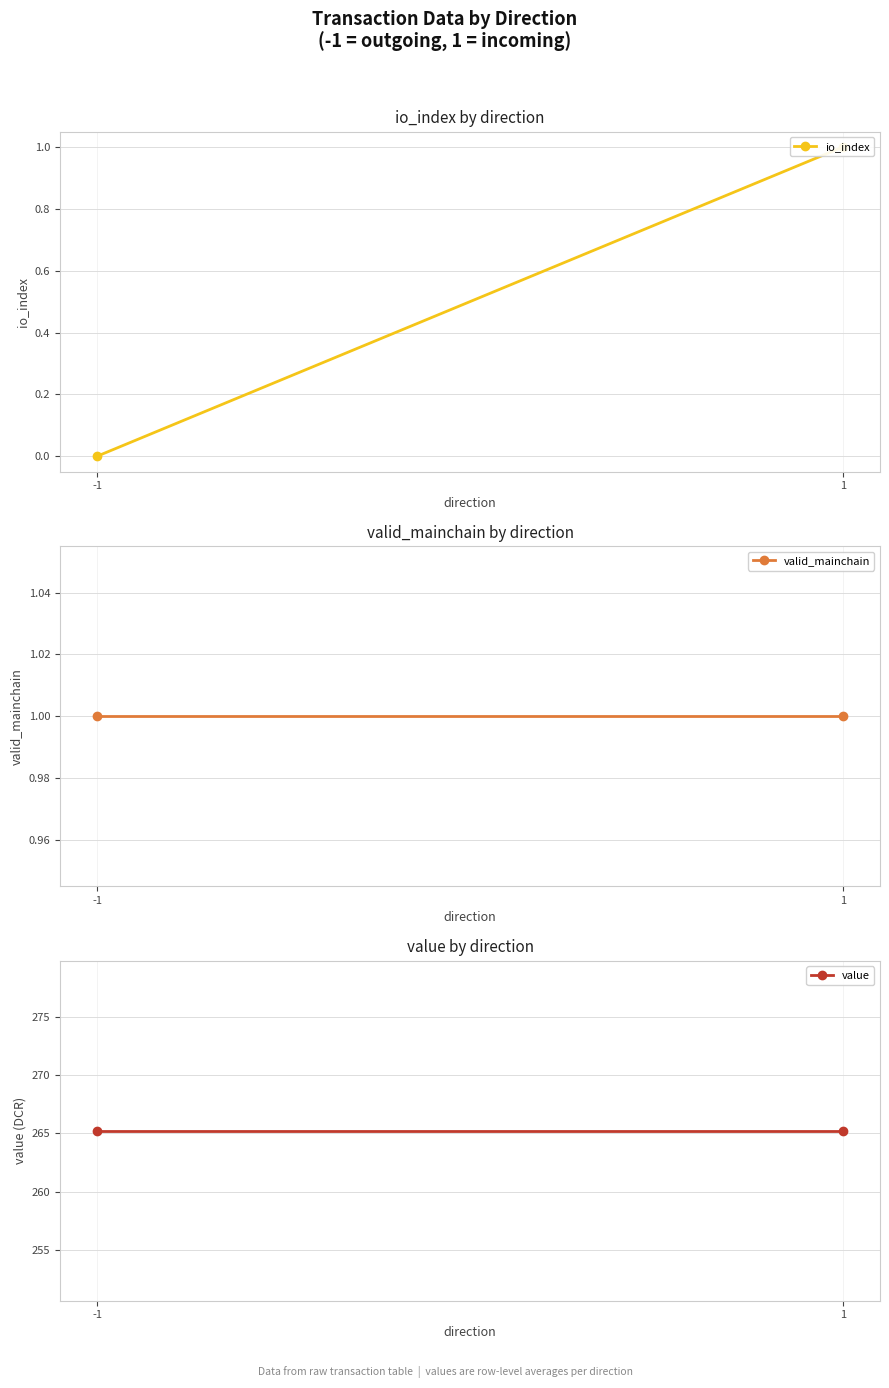

Is the value of io_index at -1 greater than the value of valid_mainchain at -1?

No